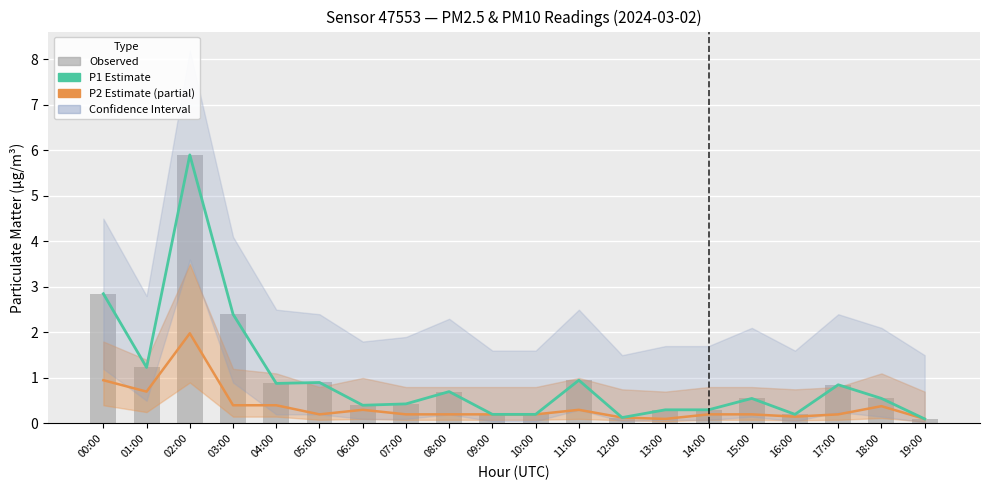

What is the label of the 19th bar from the left?

18:00